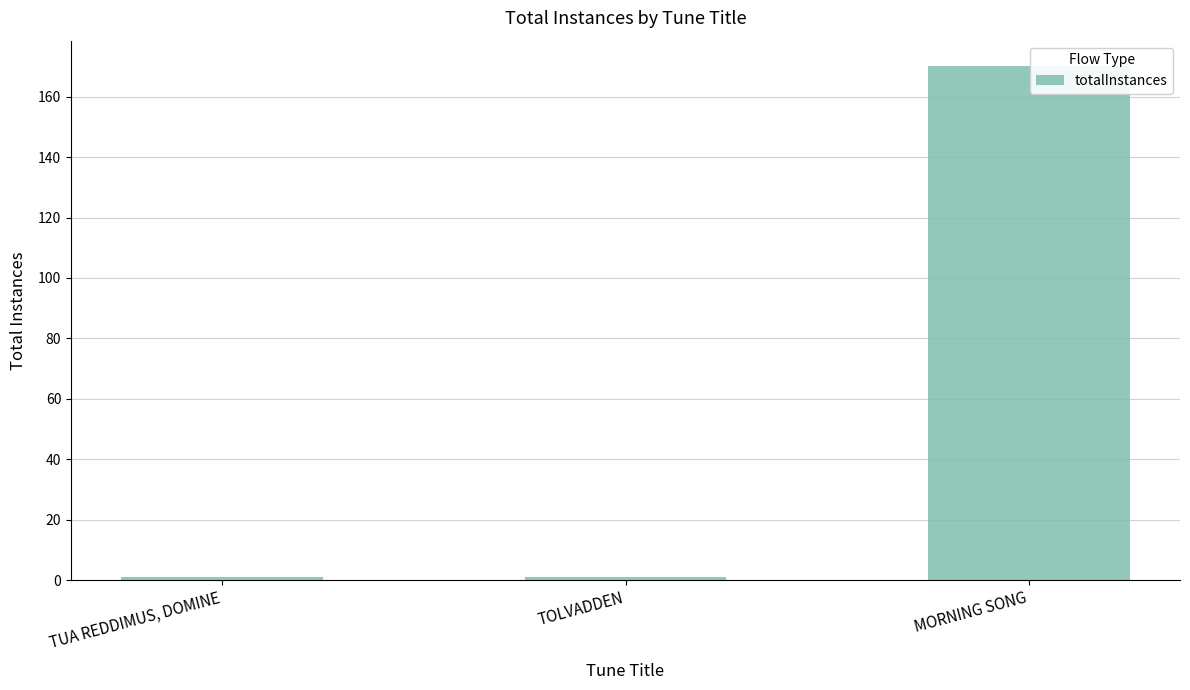

What is the value of the 3rd bar from the left?

170